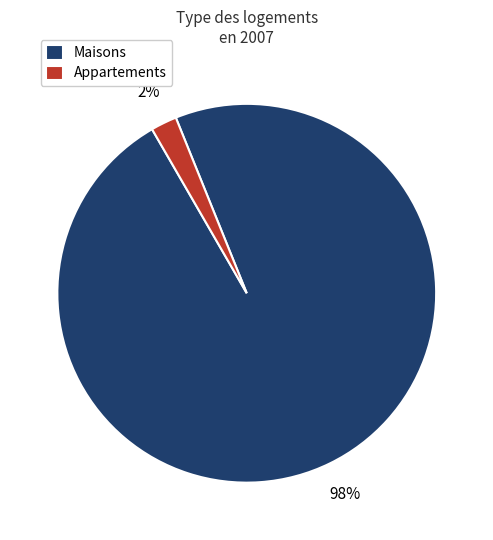

Which slice represents more than half of the pie?

Maisons